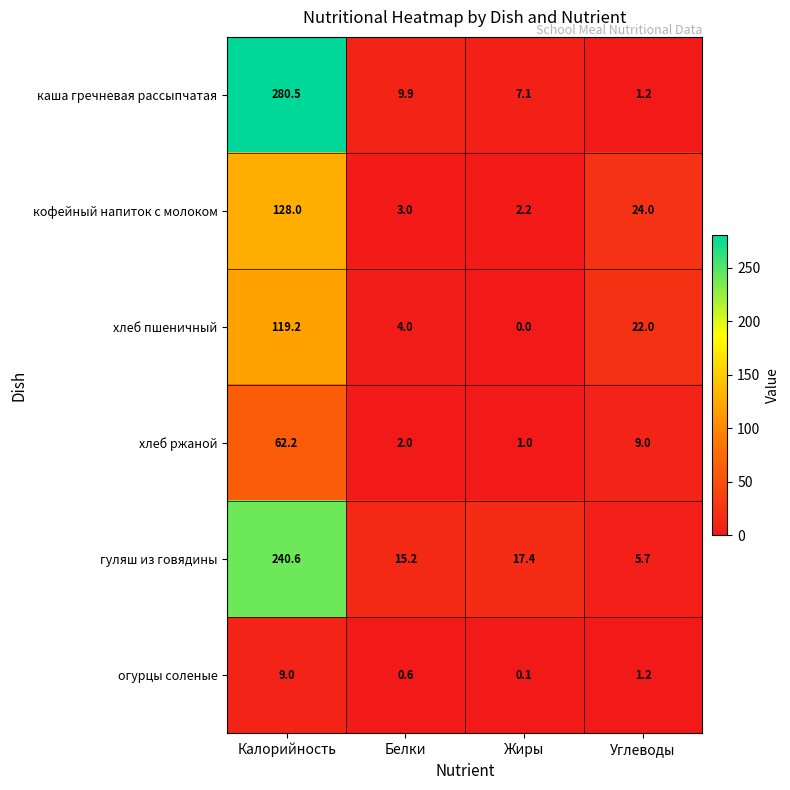

The каша гречневая рассыпчатая series shows 280.5 at Калорийность. True or false?

True